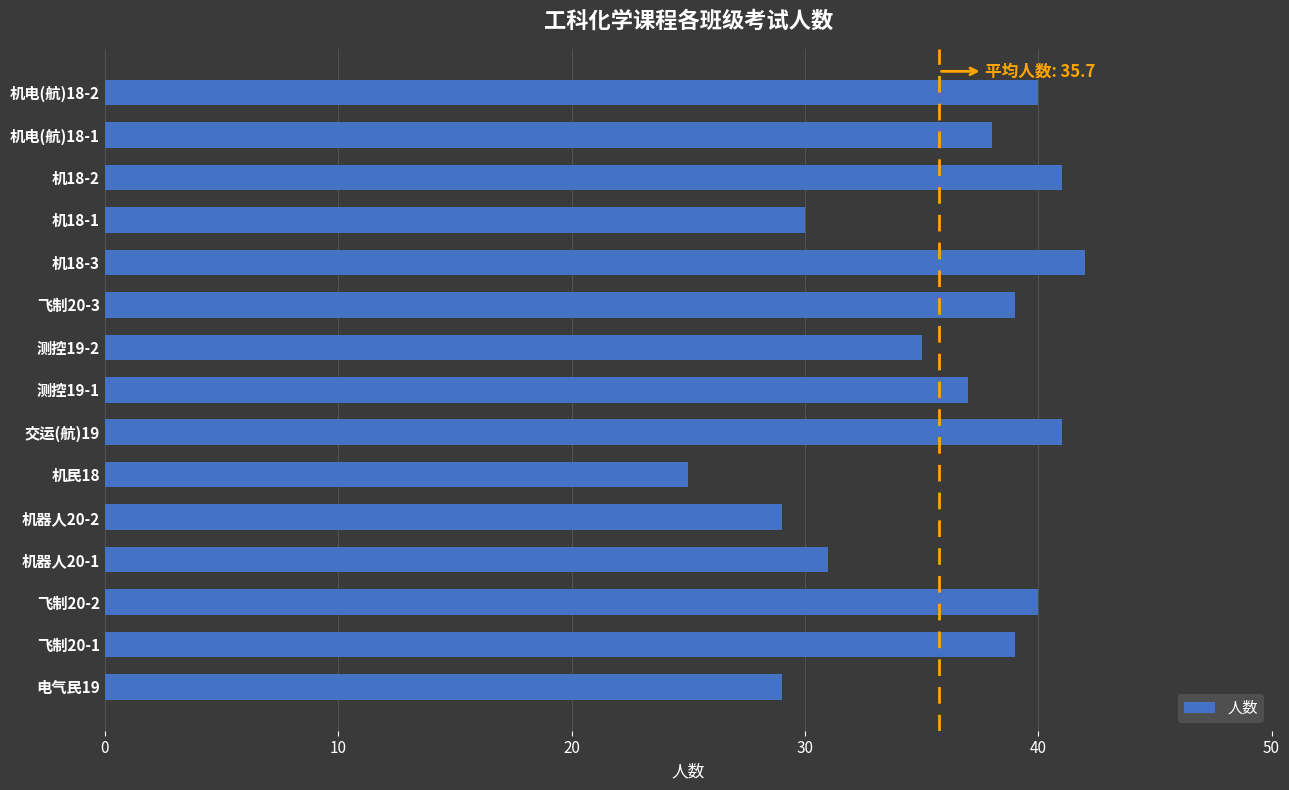

What is the approximate value at 机器人20-1?

31